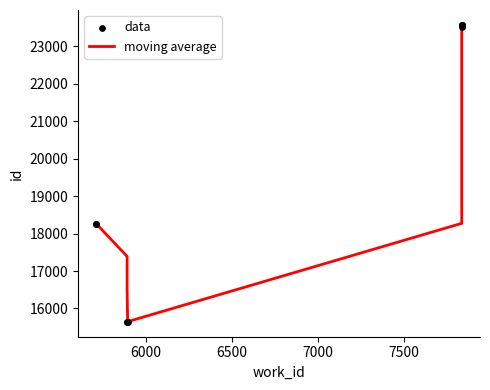

Which series contains the lowest Y value?

data